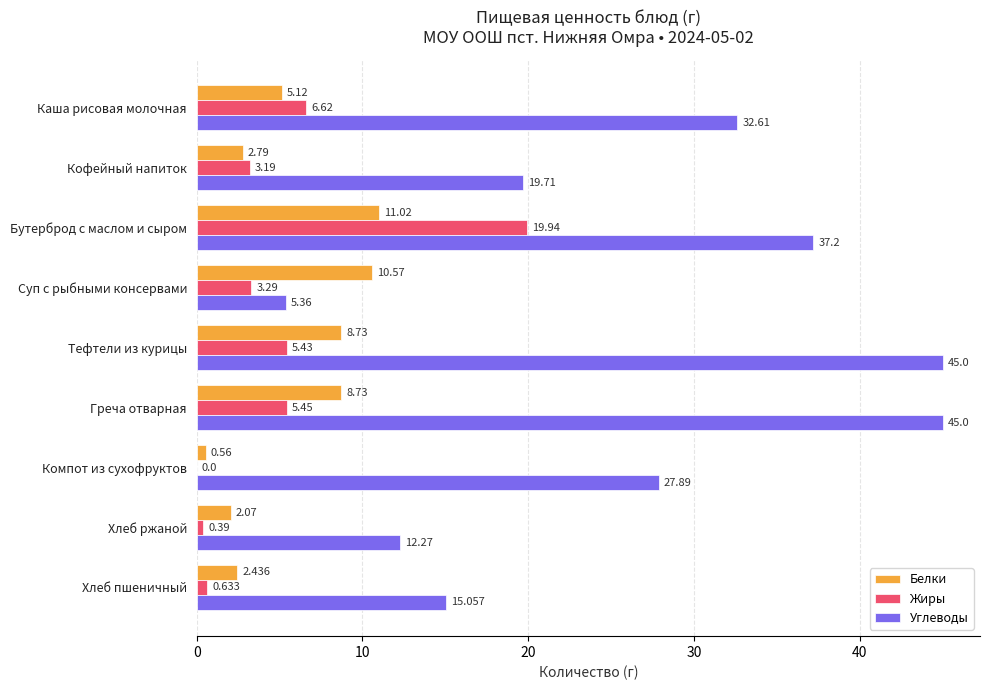

What is the highest value of the Белки series?

11.0